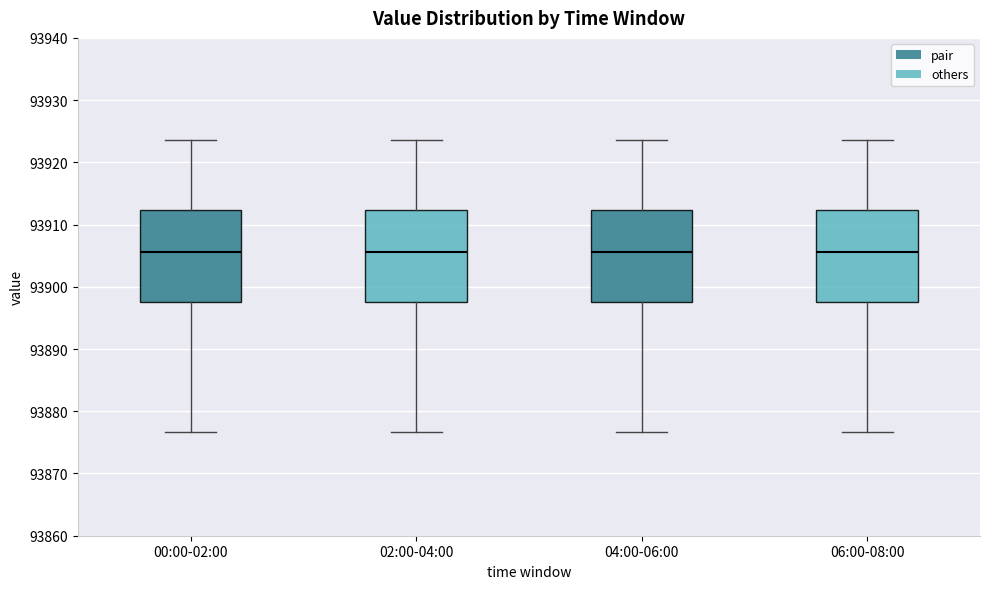

Reading left to right, transcribe this box plot: for each box, give where its median line is, the range the box spans, and where its two whiskers end, as read against the y-axis. The values are not printed on the chart, so give them approximately, as read against the axis.

00:00-02:00: median 93906, box 93898 to 93912, whiskers 93877 to 93924
02:00-04:00: median 93906, box 93898 to 93912, whiskers 93877 to 93924
04:00-06:00: median 93906, box 93898 to 93912, whiskers 93877 to 93924
06:00-08:00: median 93906, box 93898 to 93912, whiskers 93877 to 93924